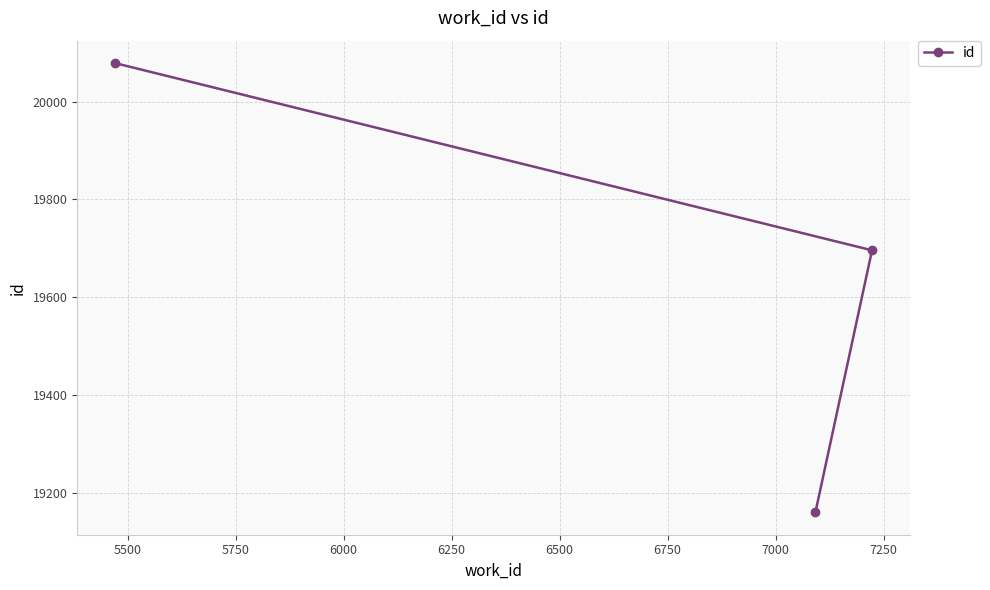

What is the maximum value shown in the chart?

20079